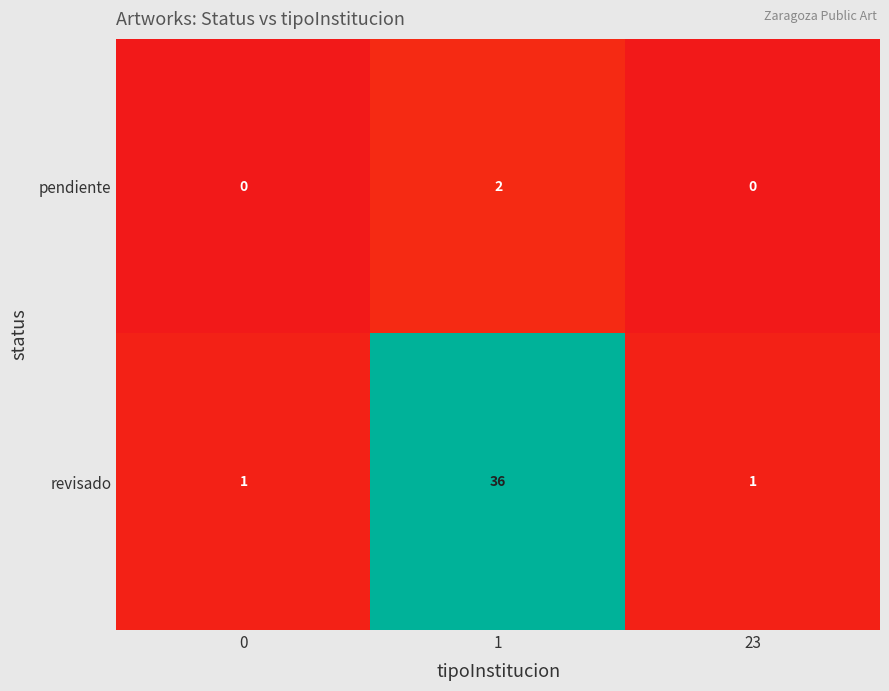

Which series changed the most between 0 and 1?

revisado